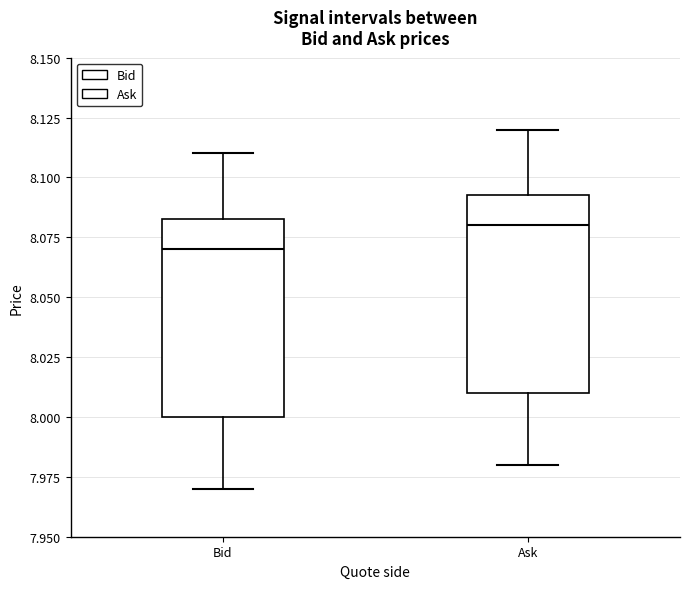

Reading left to right, transcribe this box plot: for each box, give where its median line is, the range the box spans, and where its two whiskers end, as read against the y-axis. The values are not printed on the chart, so give them approximately, as read against the axis.

Bid: median 8.070, box 8.000 to 8.085, whiskers 7.970 to 8.110
Ask: median 8.080, box 8.010 to 8.095, whiskers 7.980 to 8.120